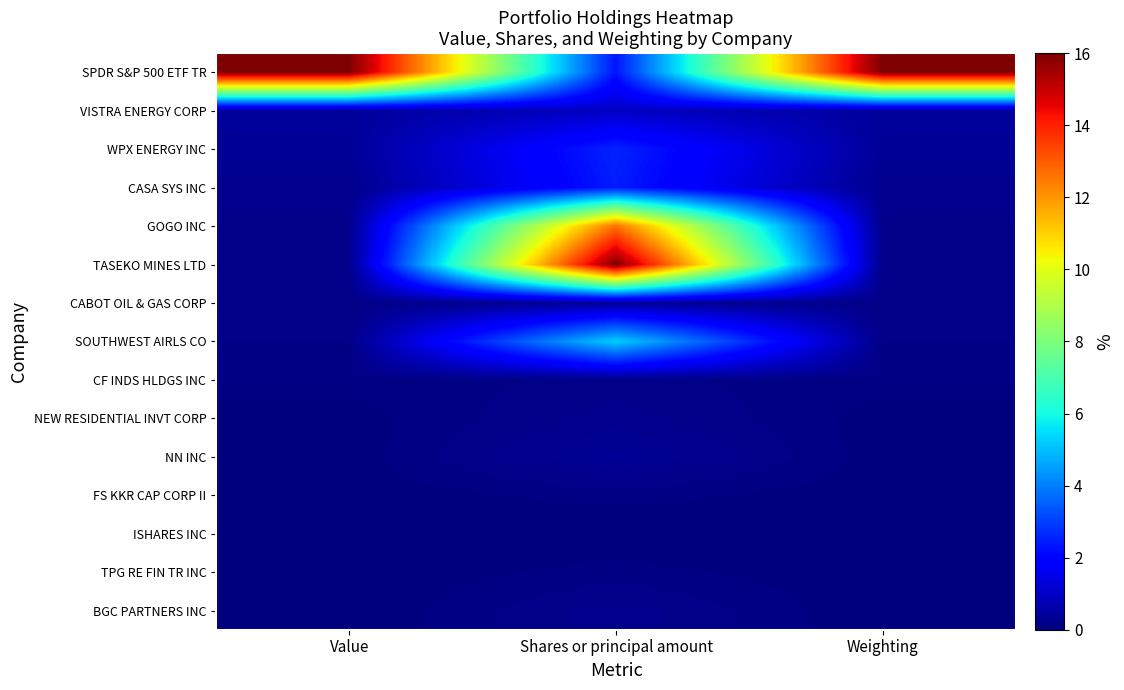

Which series has the widest spread of values?

TASEKO MINES LTD